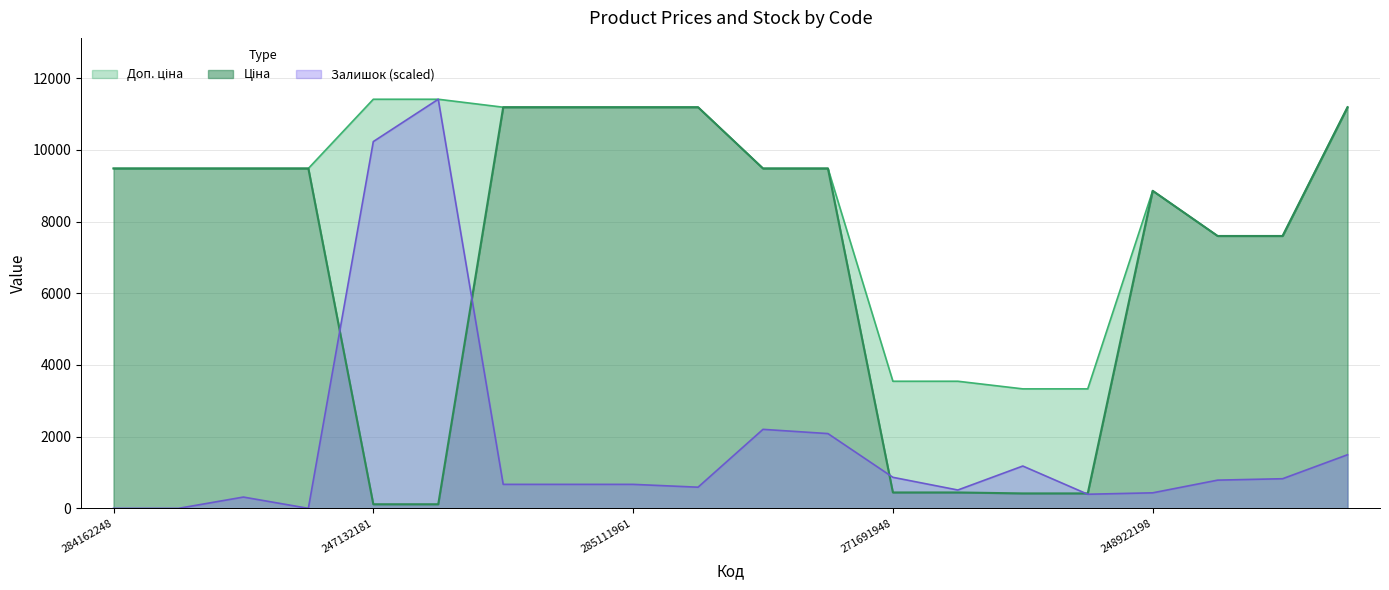

Which label corresponds to the largest value in the chart?

247132181